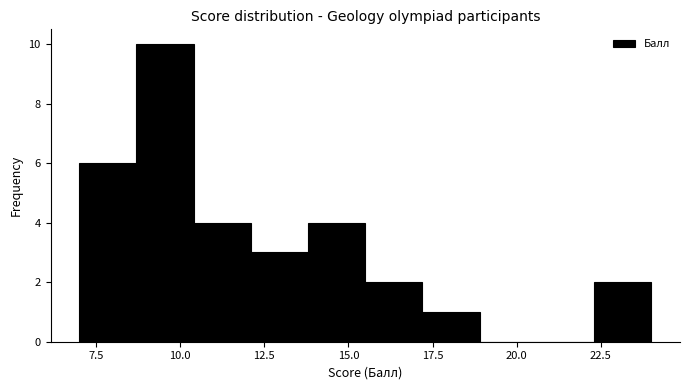

Read against the x-axis, roughly where is the centre of the tallest bar?

9.5